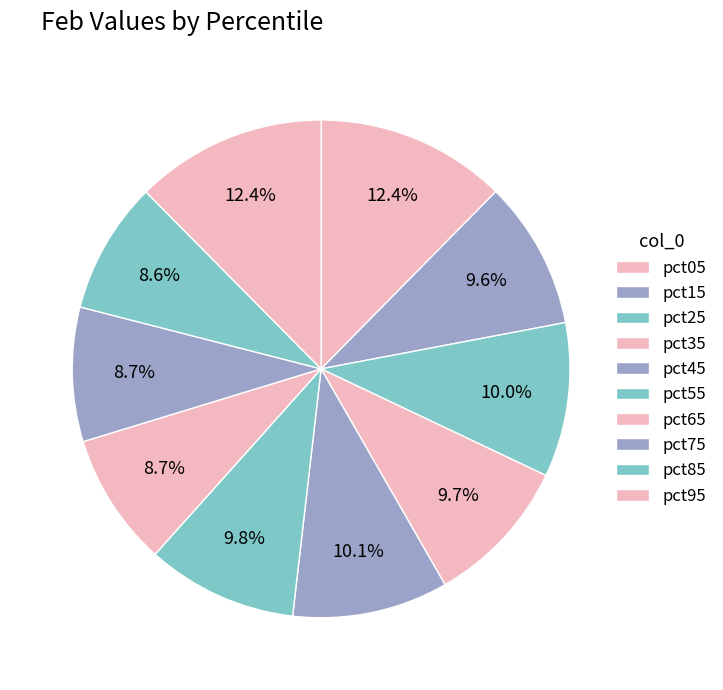

Rank the categories by value from lowest to highest.

pct85, pct65, pct75, pct15, pct35, pct55, pct25, pct45, pct05, pct95